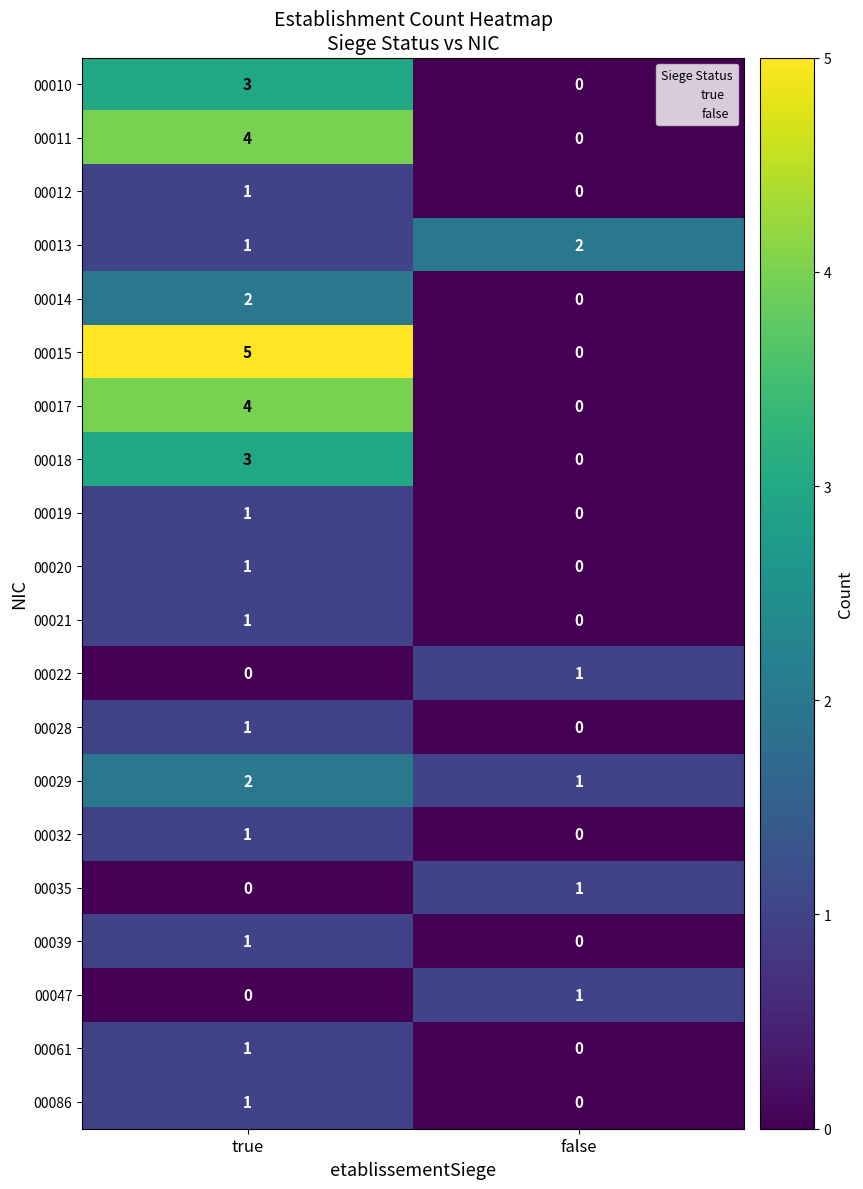

What is the spread (max minus min) of values at true?

5